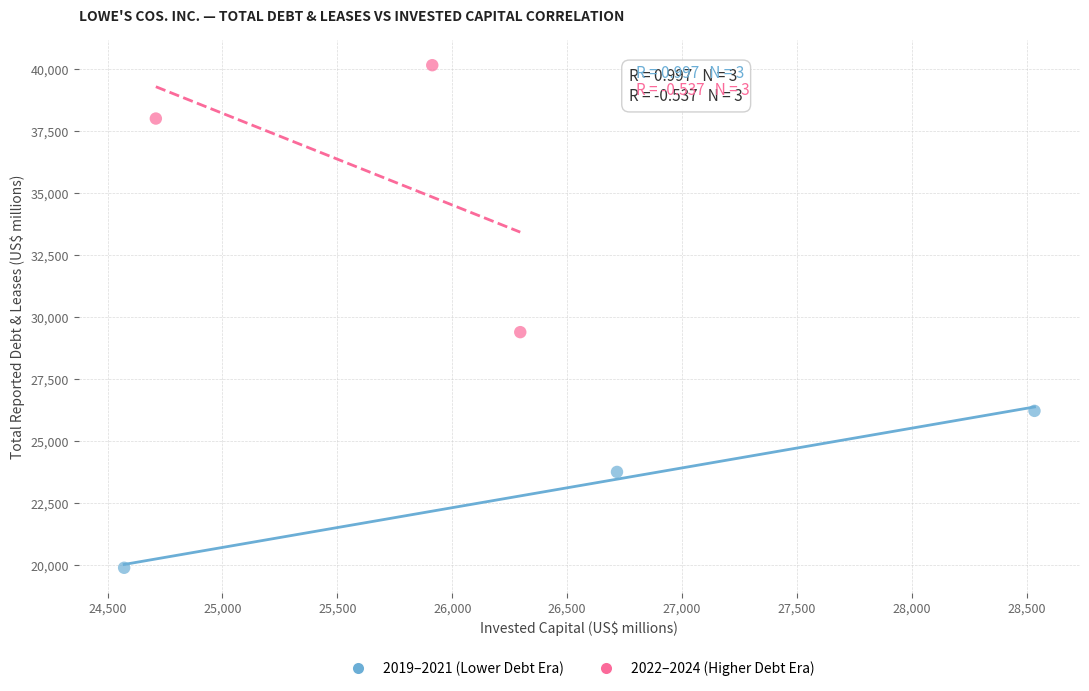

Which series contains the lowest Y value?

2019–2021 (Lower Debt Era)